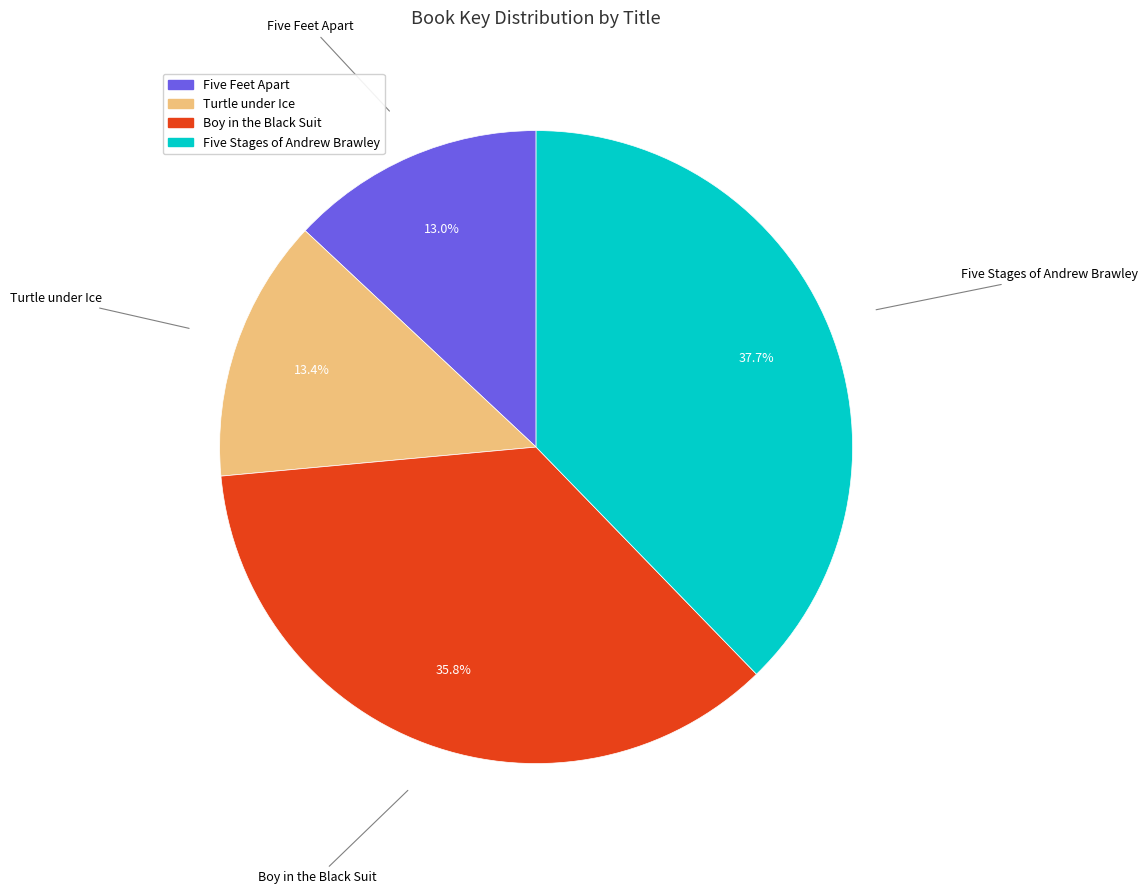

To the nearest percent, what is the difference between the largest and smallest slice percentages?

25%